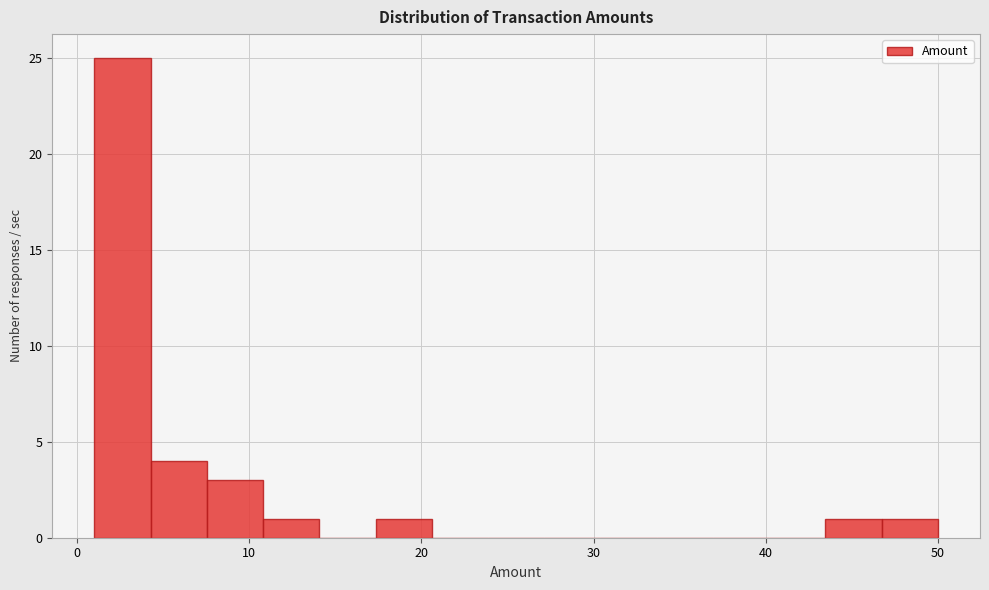

Read against the x-axis, roughly where is the centre of the tallest bar?

3